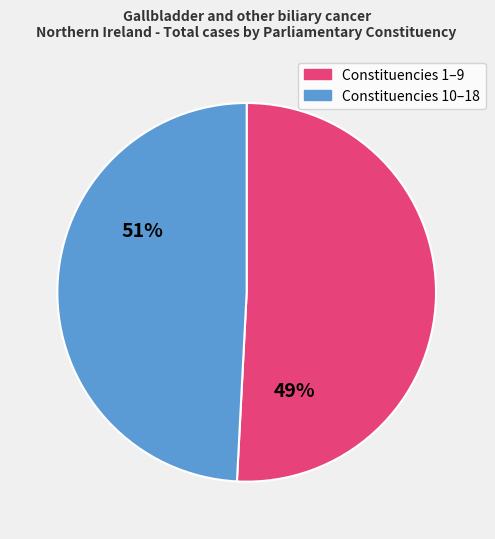

How many slices are in this pie chart?

2